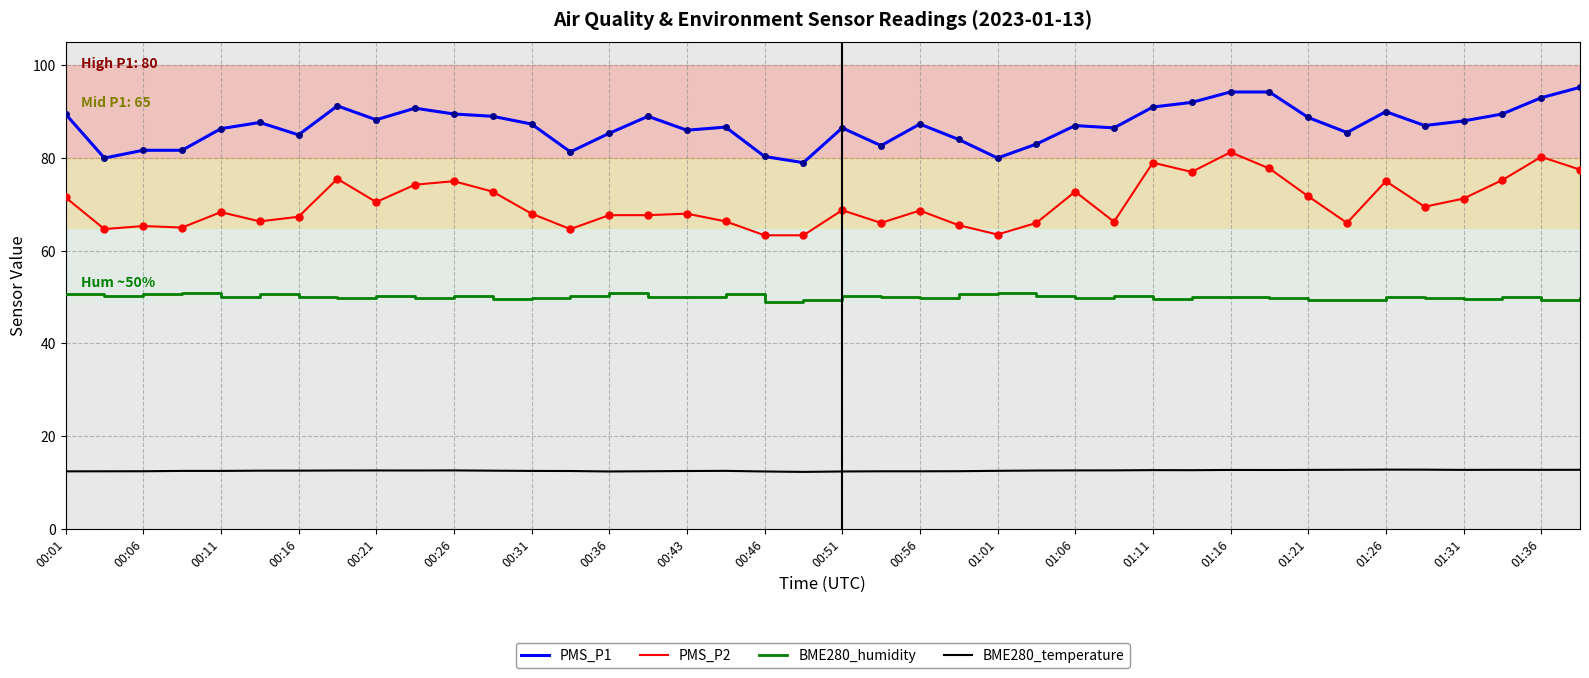

True or false: BME280_temperature and PMS_P1 intersect in this chart.

False